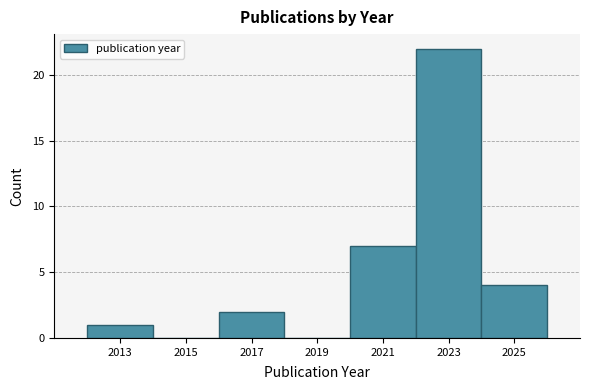

Over which range of the x-axis is the bar tallest?

2022 to 2024